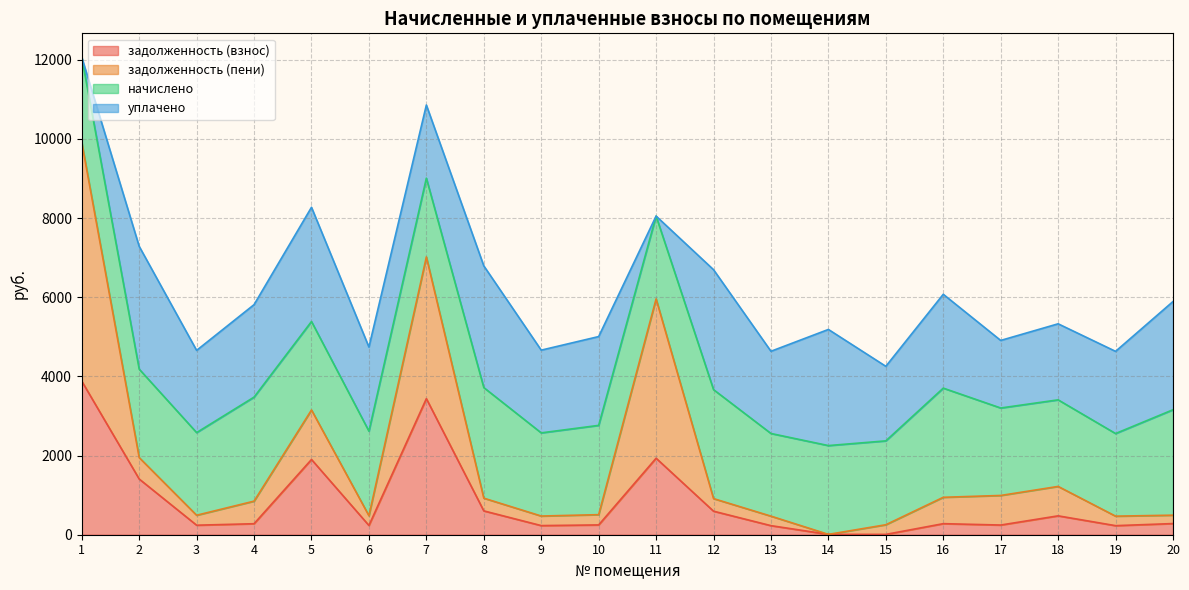

What is the total value across all series at 11?

8049.3